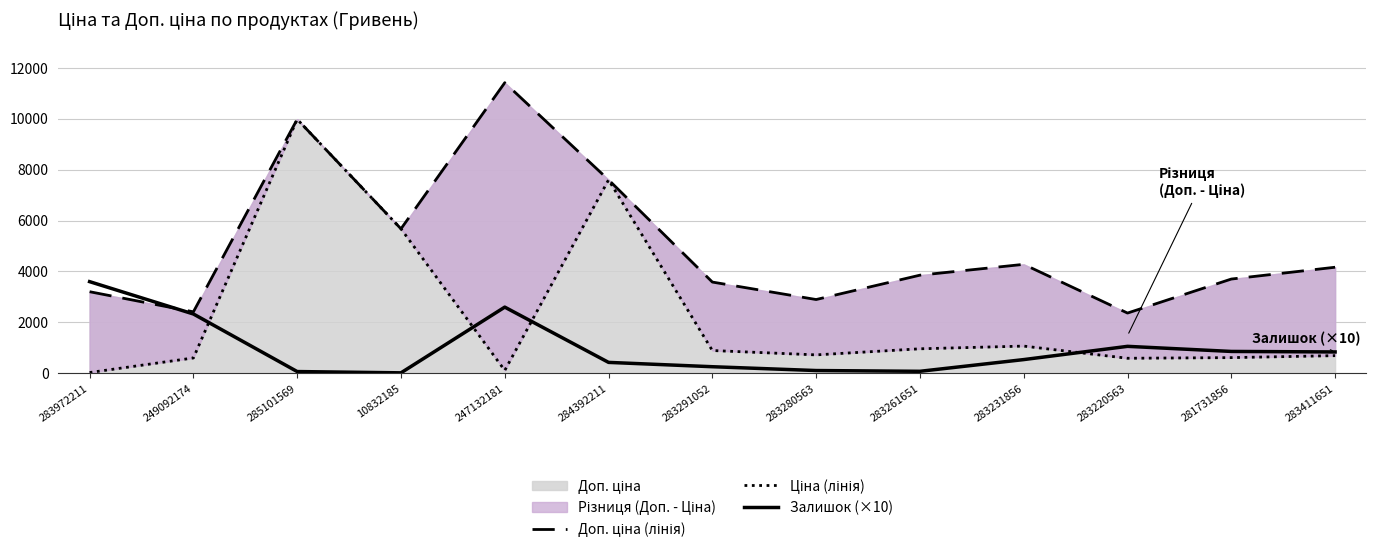

Rank the series at 247132181 from lowest to highest value.

Ціна (лінія), Залишок (×10), Доп. ціна (лінія)